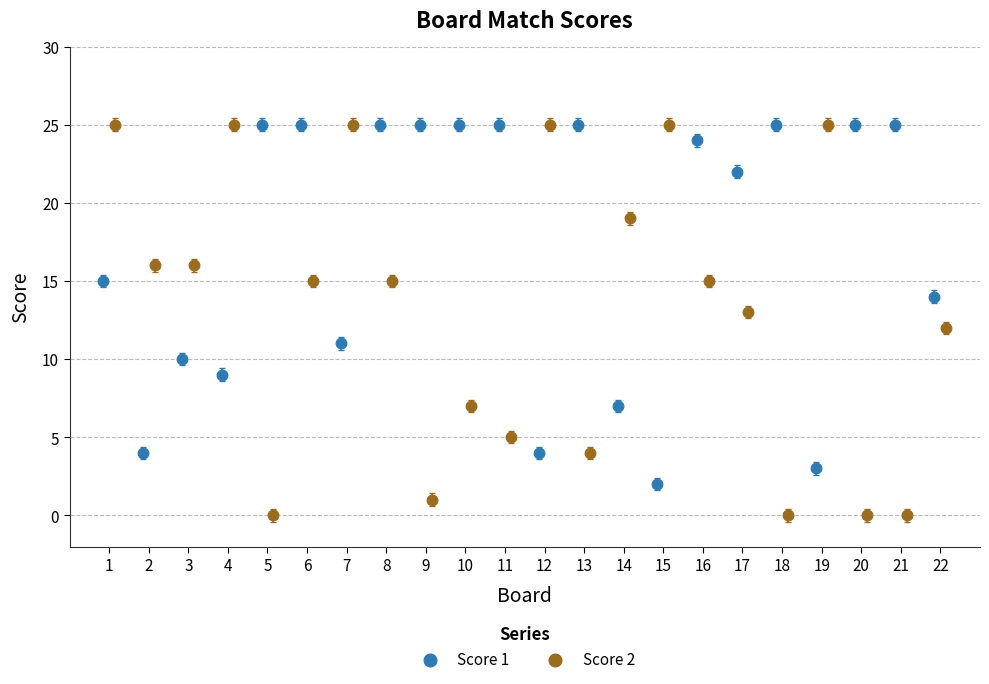

Which series contains the lowest Y value?

Score 2